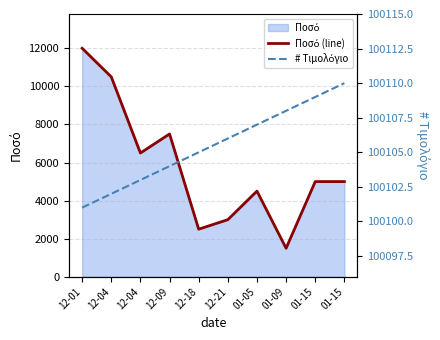

What is the maximum value for Ποσό (line)?

12000